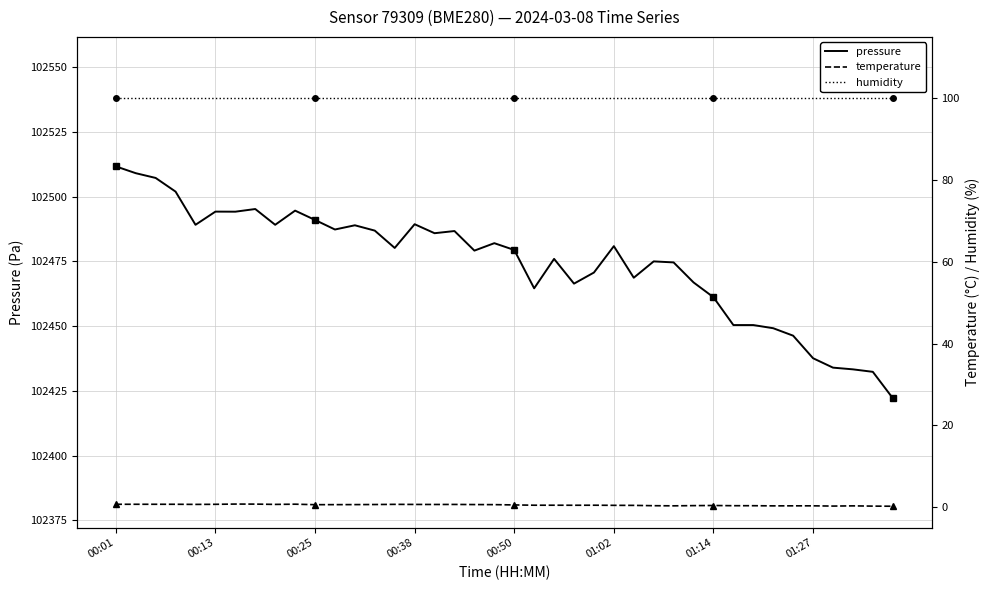

Does the chart have visible grid lines?

Yes